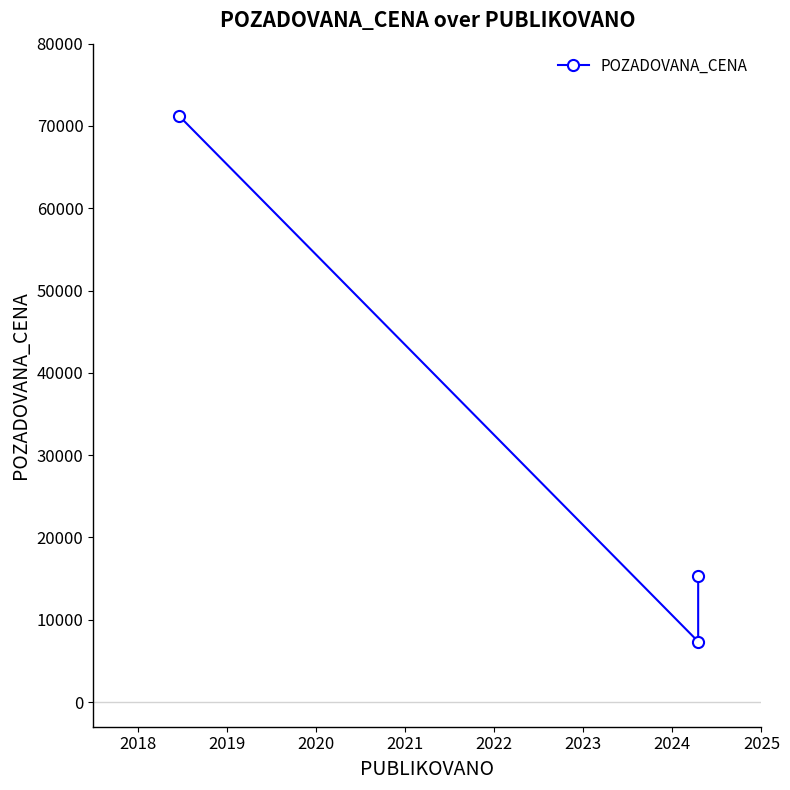

Which has a higher value, 2017 or 2019?

2019